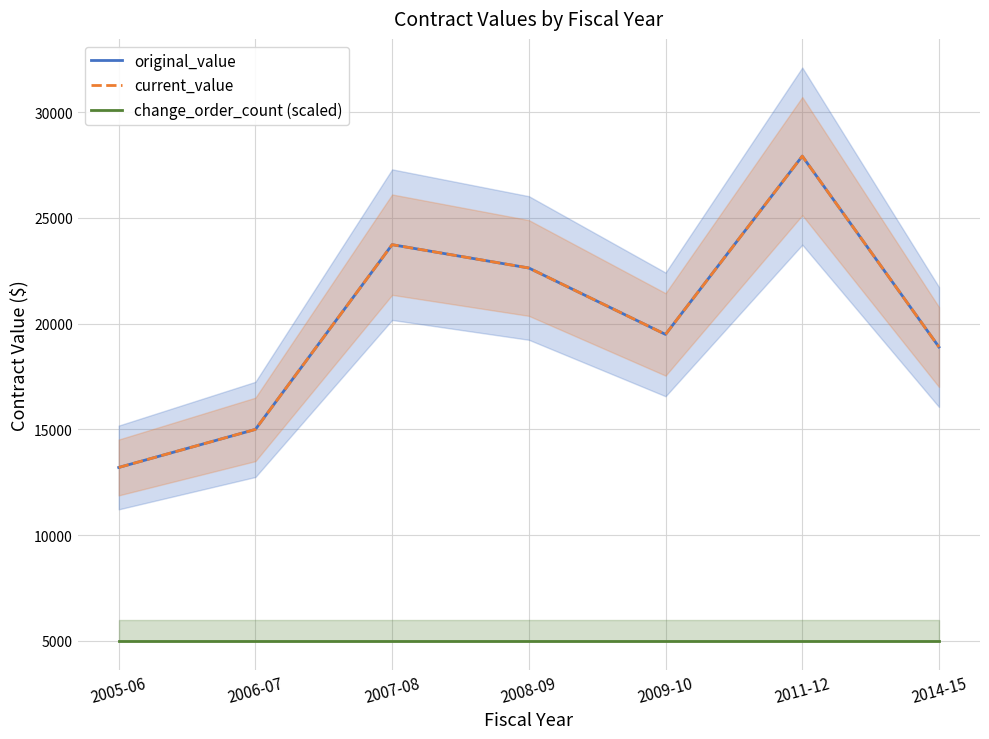

At which label is original_value closest to 20560?

2009-10